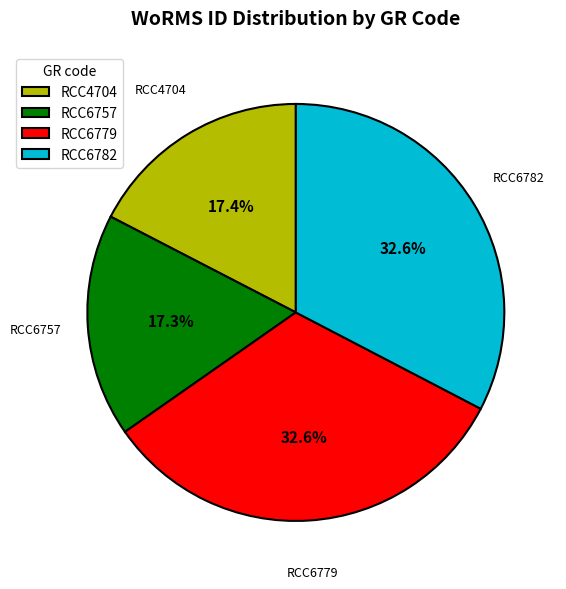

How many slices are in this pie chart?

4